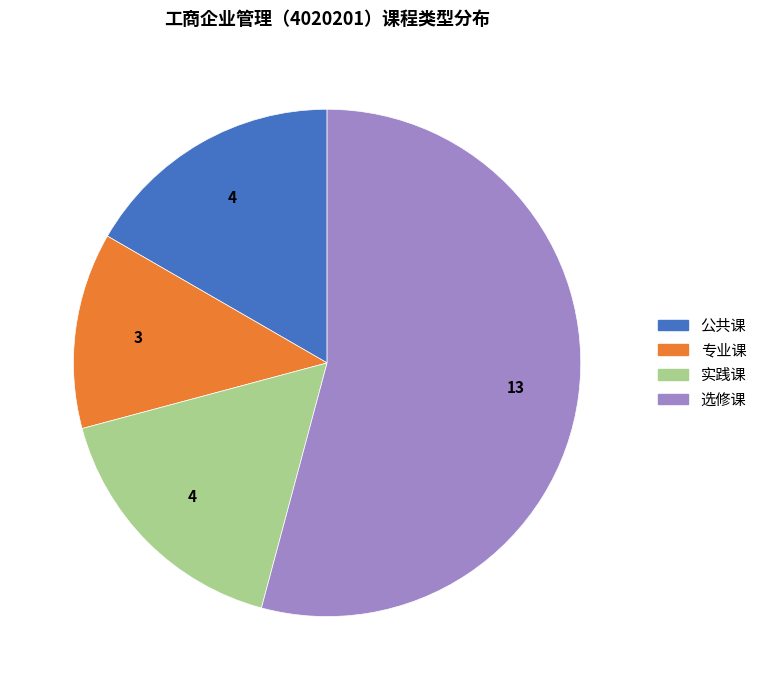

What is the ratio of the value at 公共课 to the value at 选修课?

0.3